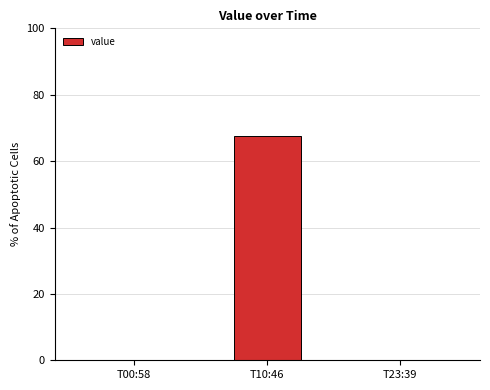

Is it true that the value at T23:39 is -32.2?

False